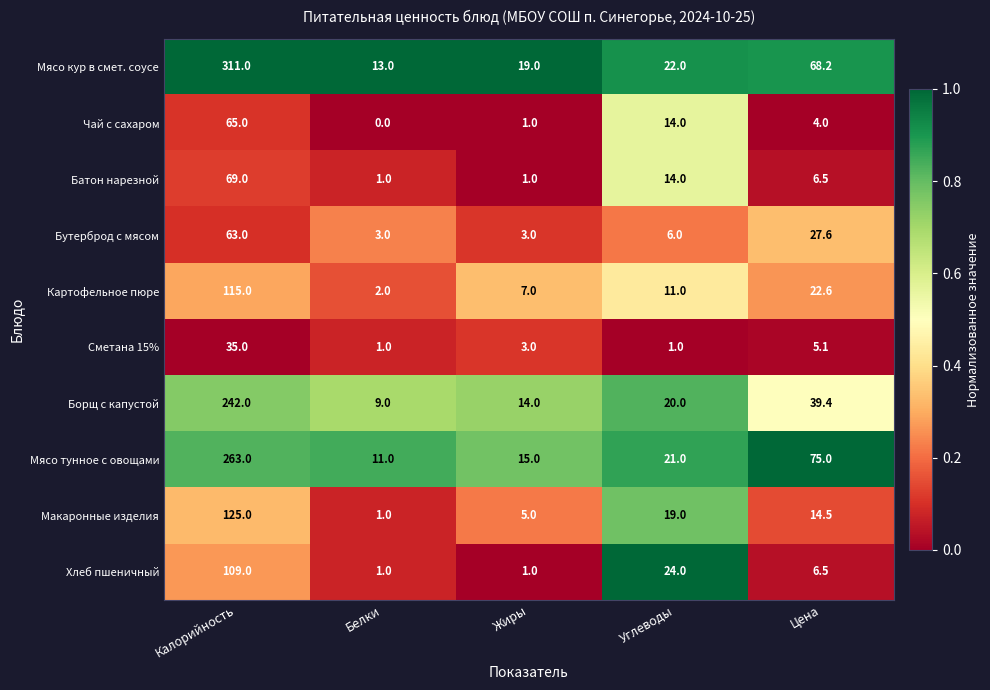

The value of Борщ с капустой at Калорийность is 391.9. True or false?

False